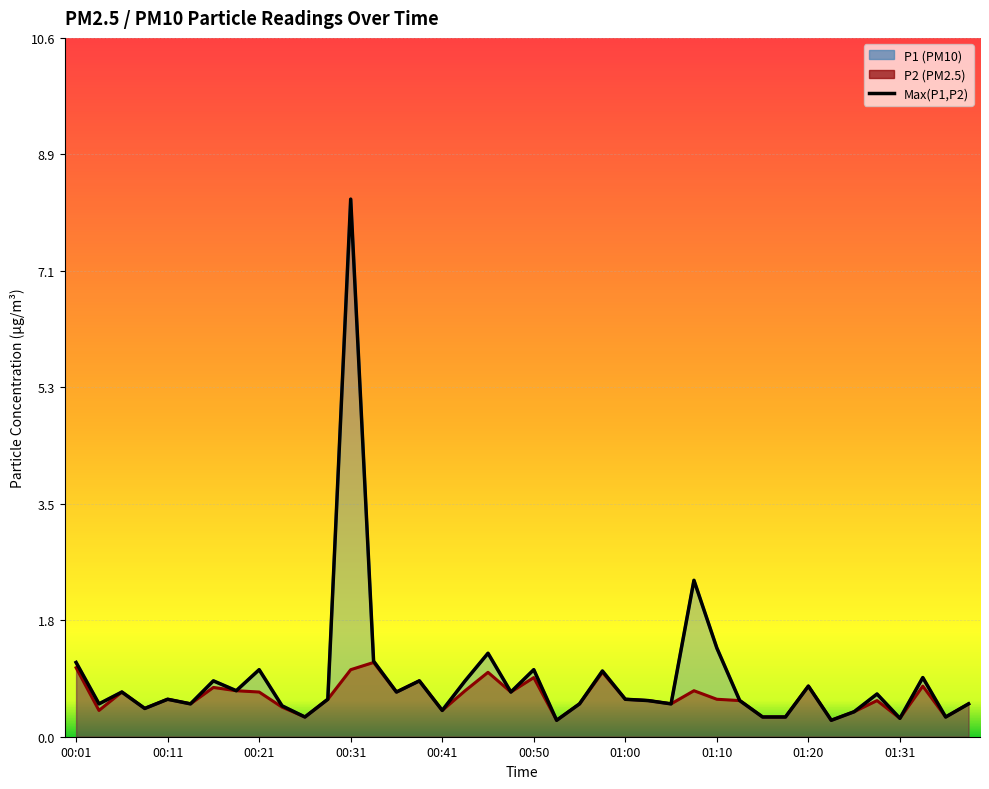

What is the label of the 37th point from the right?

00:09